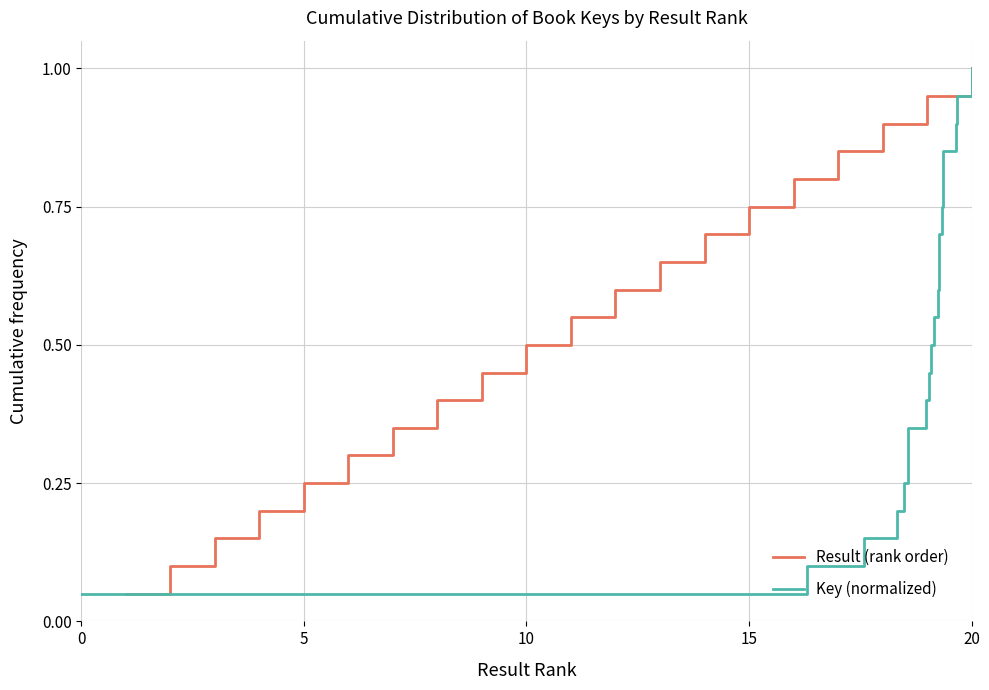

What is the average value of the Result (rank order) series?

0.5